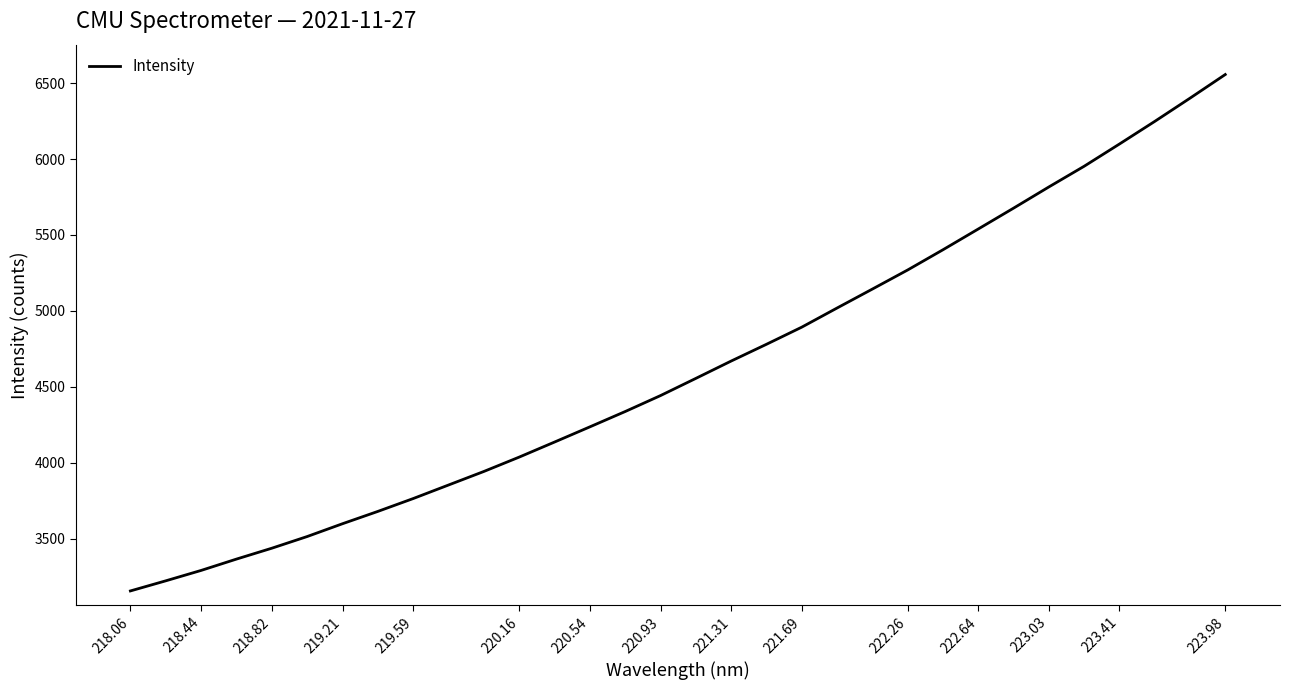

Count the number of data series in this chart.

1